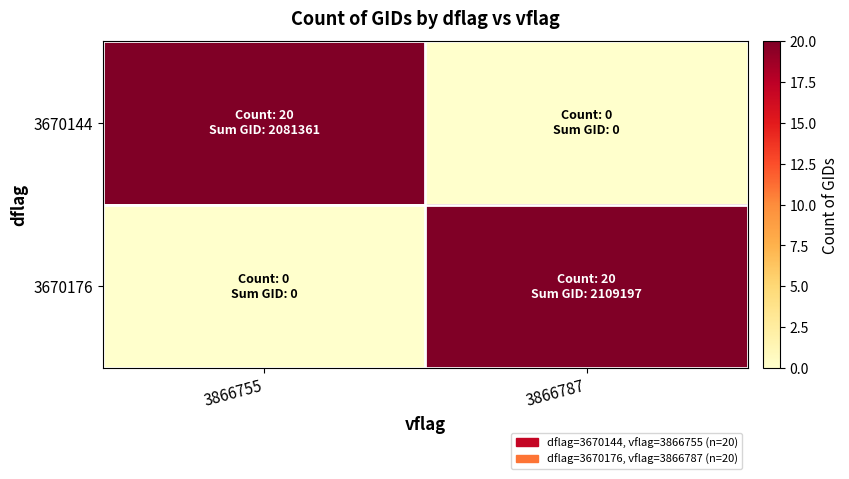

Which has a higher value, 3866787 or 3866755?

3866755